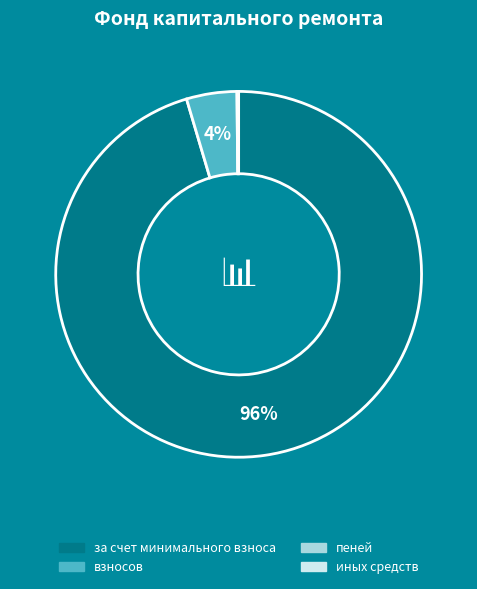

To the nearest percent, what is the combined percentage of за счет минимального взноса and пеней?

96%